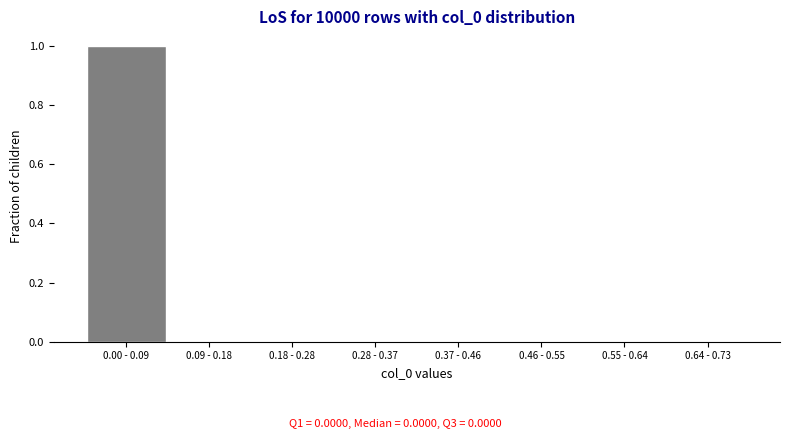

What is the sum of all values?

1.0